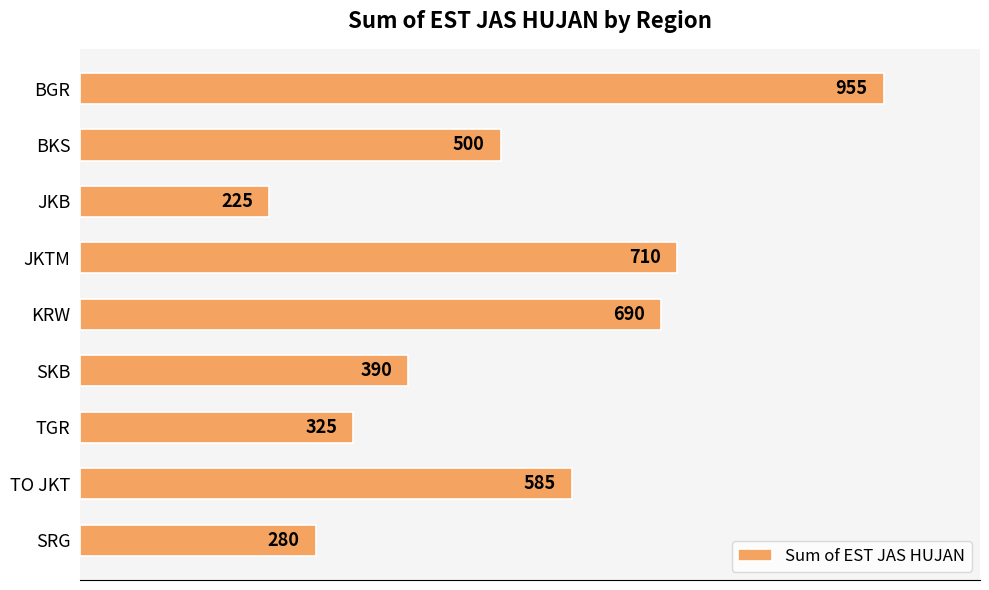

What is the smallest value displayed?

225